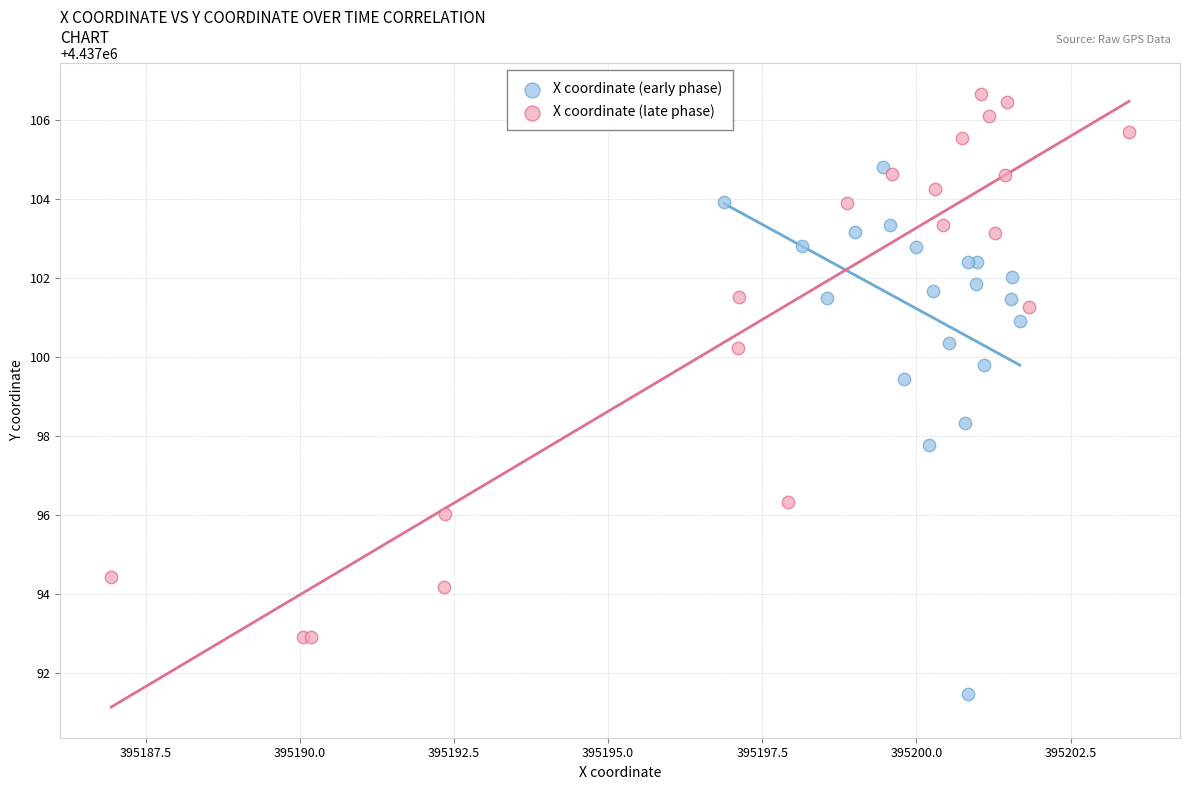

Which series contains the lowest Y value?

X coordinate (early phase)